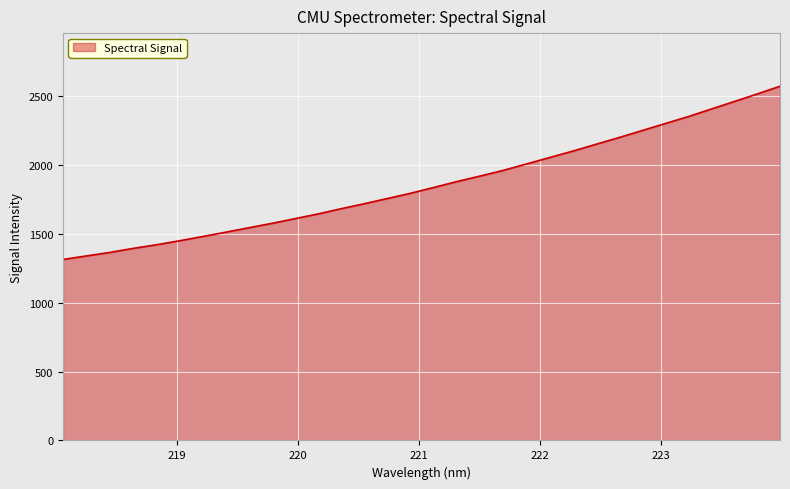

What is the minimum value shown in the chart?

1315.2